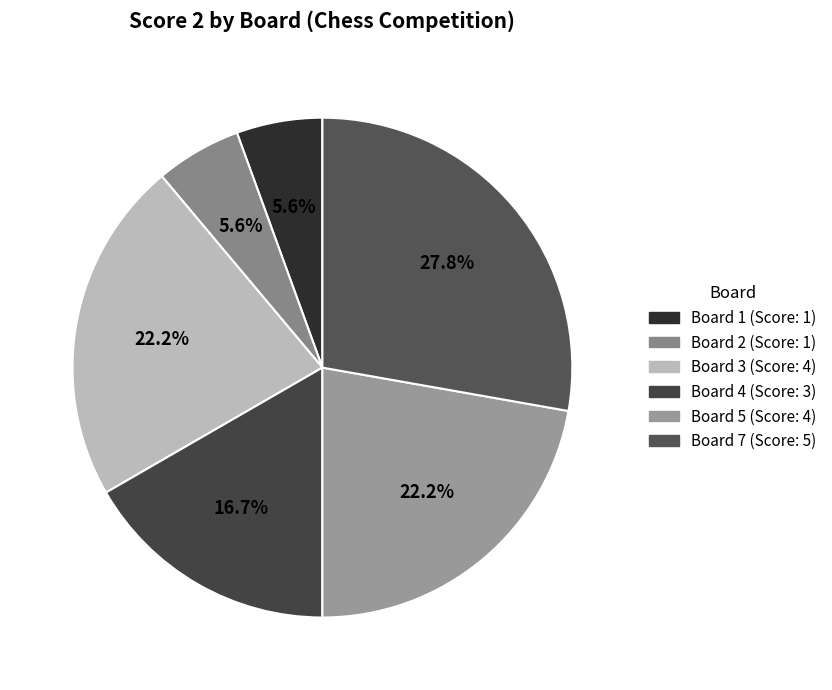

To the nearest percent, what is the difference between the largest and smallest slice percentages?

22%